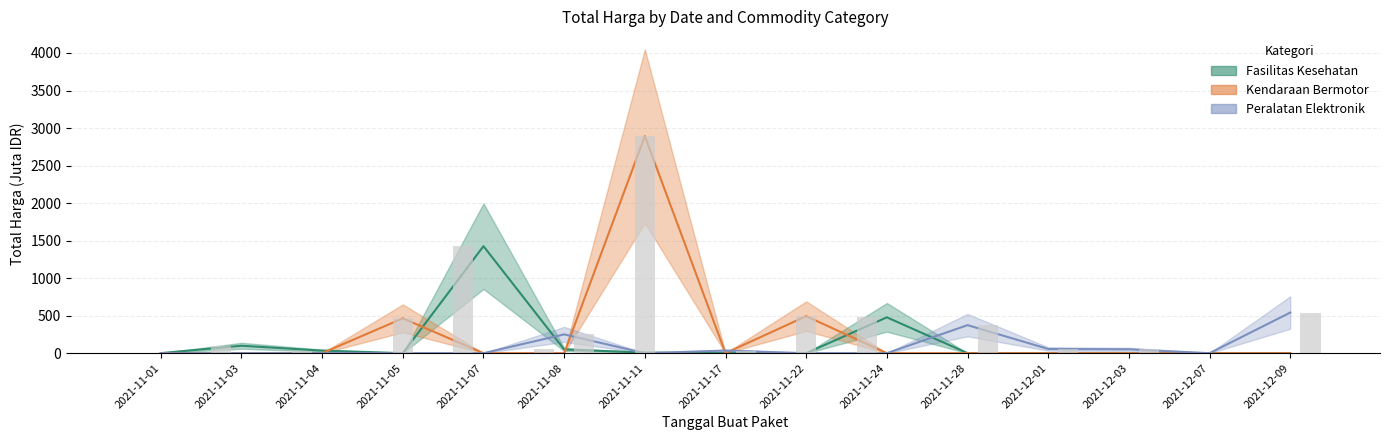

Between 2021-11-07 and 2021-11-28, which series saw the biggest shift?

Fasilitas Kesehatan